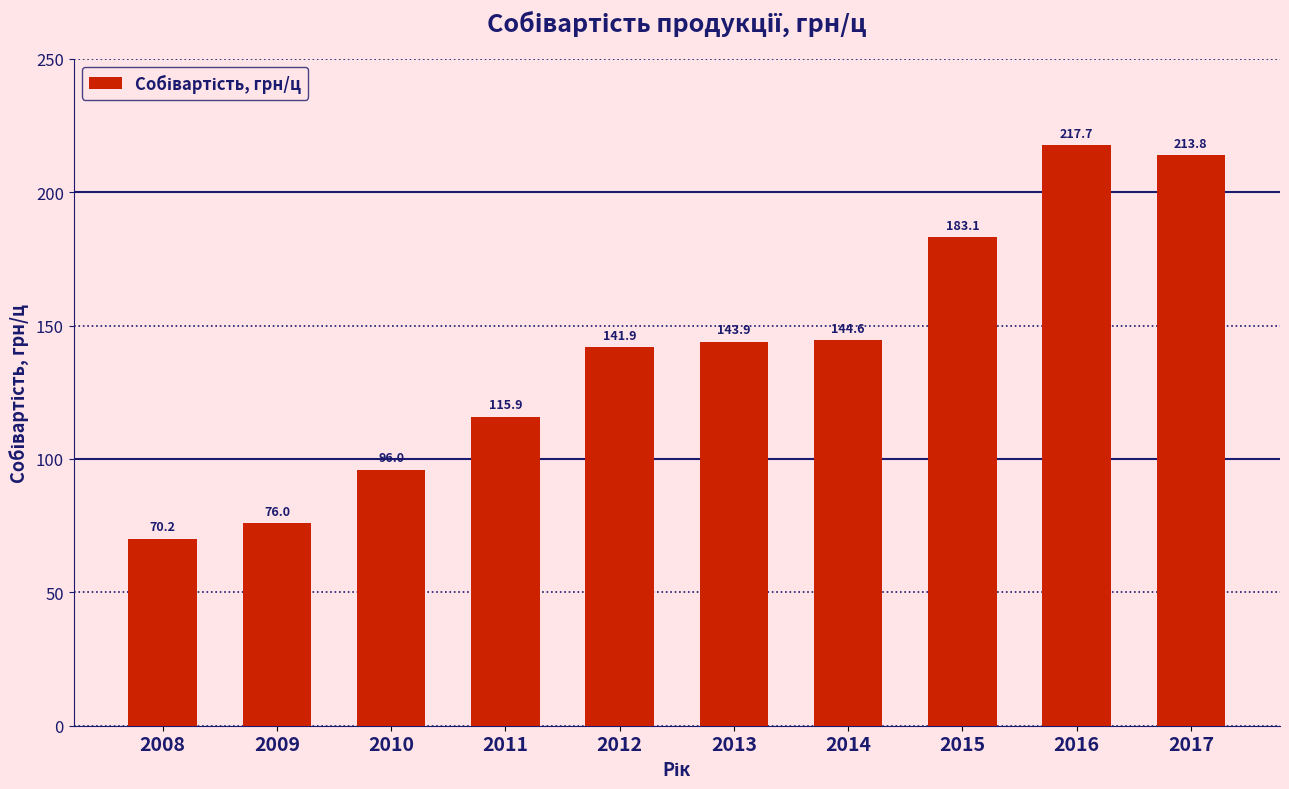

What is the average value?

140.3